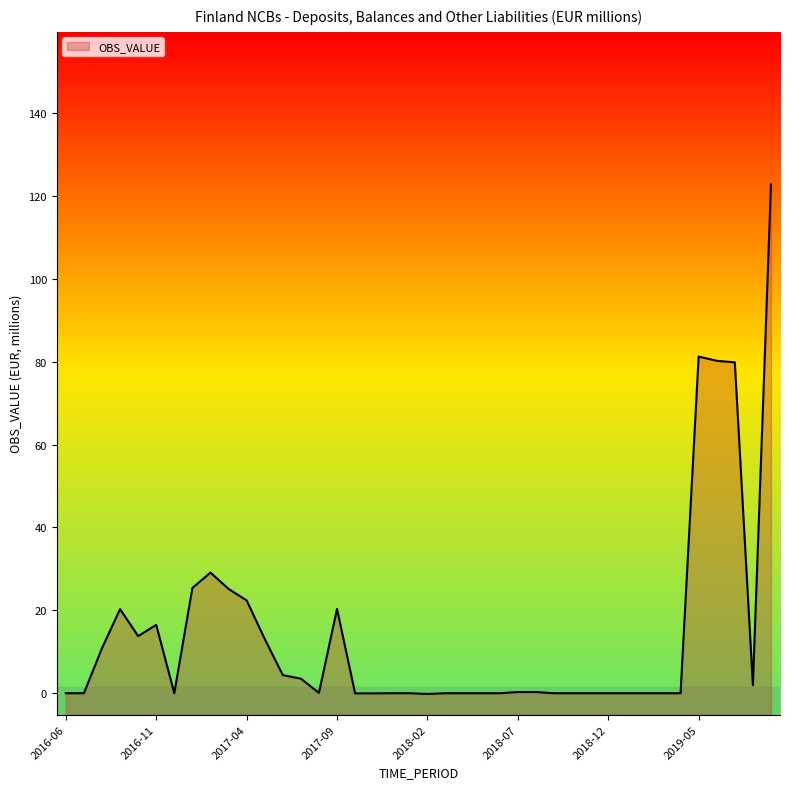

List the labels in order of value, largest first.

2019-09, 2019-05, 2019-06, 2019-07, 2017-02, 2017-01, 2017-03, 2017-04, 2017-09, 2016-09, 2016-11, 2016-10, 2017-05, 2016-08, 2017-06, 2017-07, 2019-08, 2018-07, 2018-08, 2017-08, 2016-06, 2016-07, 2016-12, 2017-12, 2018-01, 2018-03, 2018-04, 2018-05, 2018-06, 2018-09, 2018-10, 2018-11, 2018-12, 2019-01, 2019-02, 2019-03, 2019-04, 2017-10, 2017-11, 2018-02